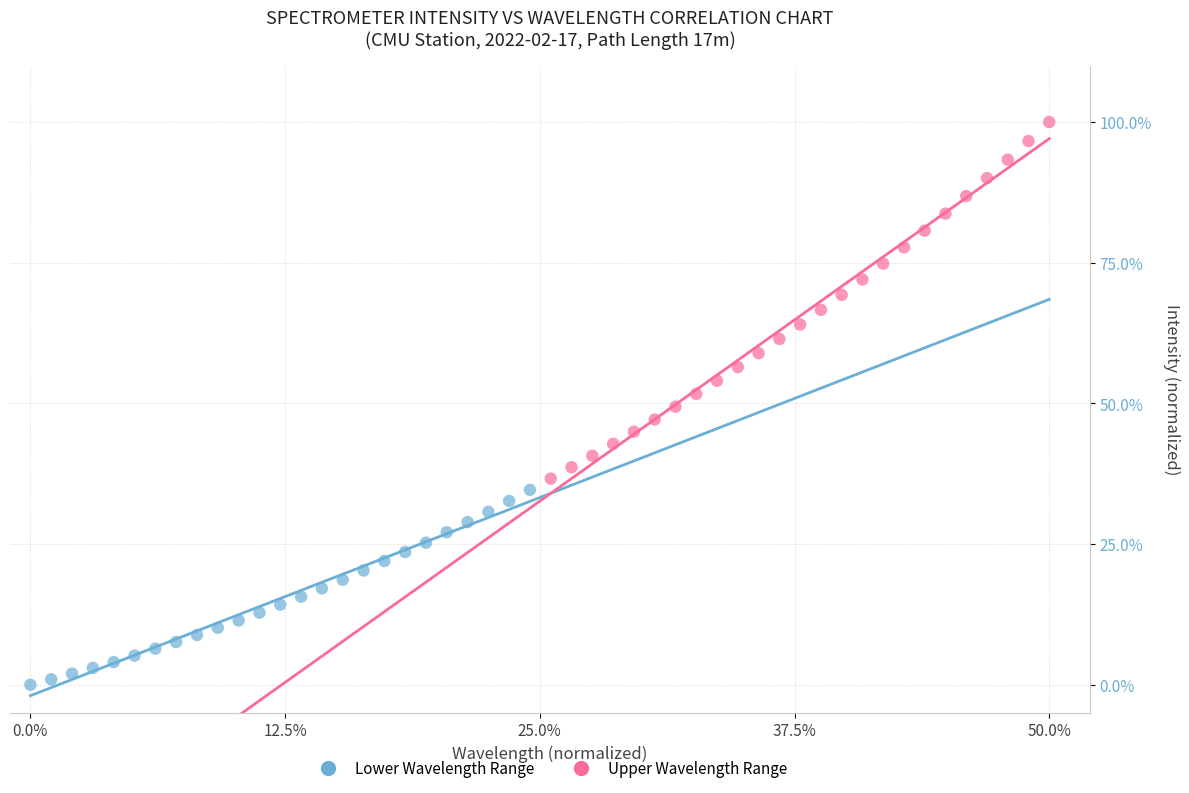

What are all the series names shown in the legend?

Lower Wavelength Range, Upper Wavelength Range